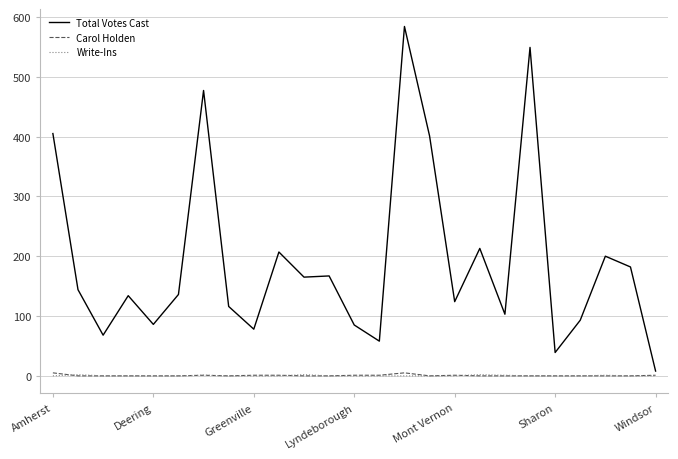

What is the highest value of the Total Votes Cast series?

584